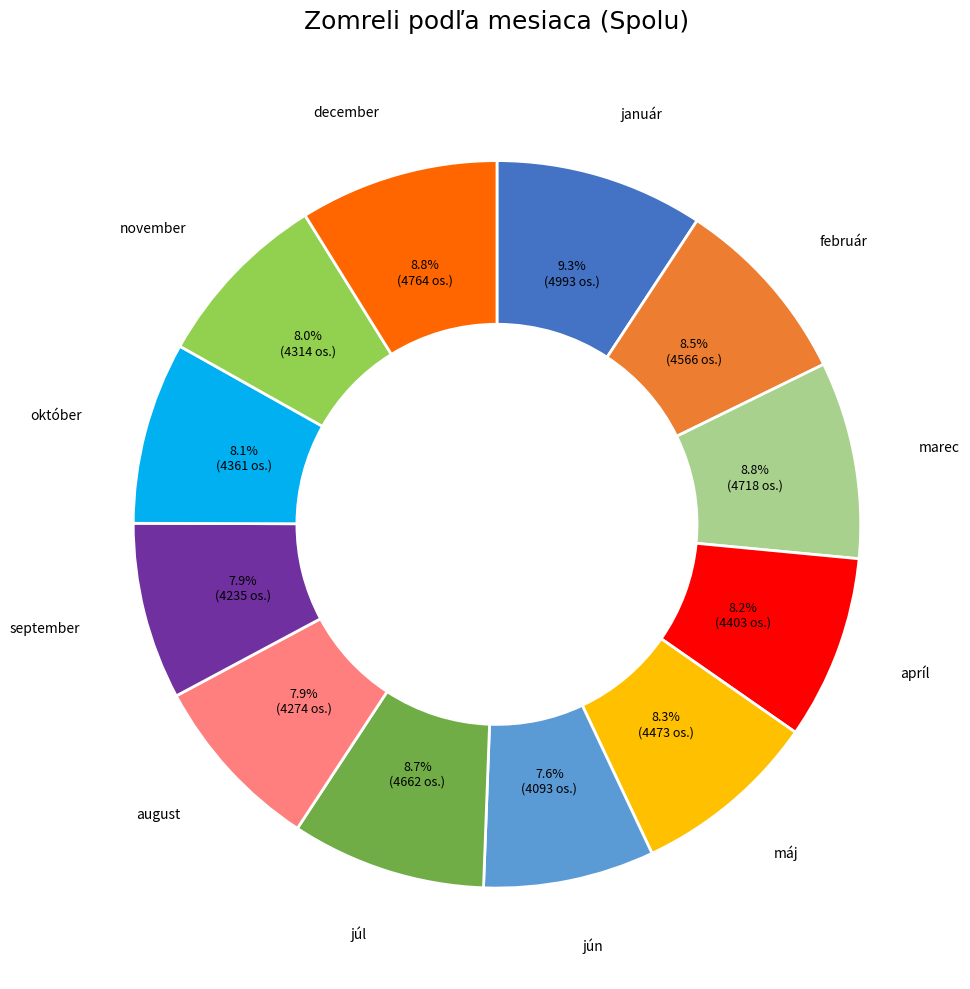

Is there a majority slice in this chart?

No